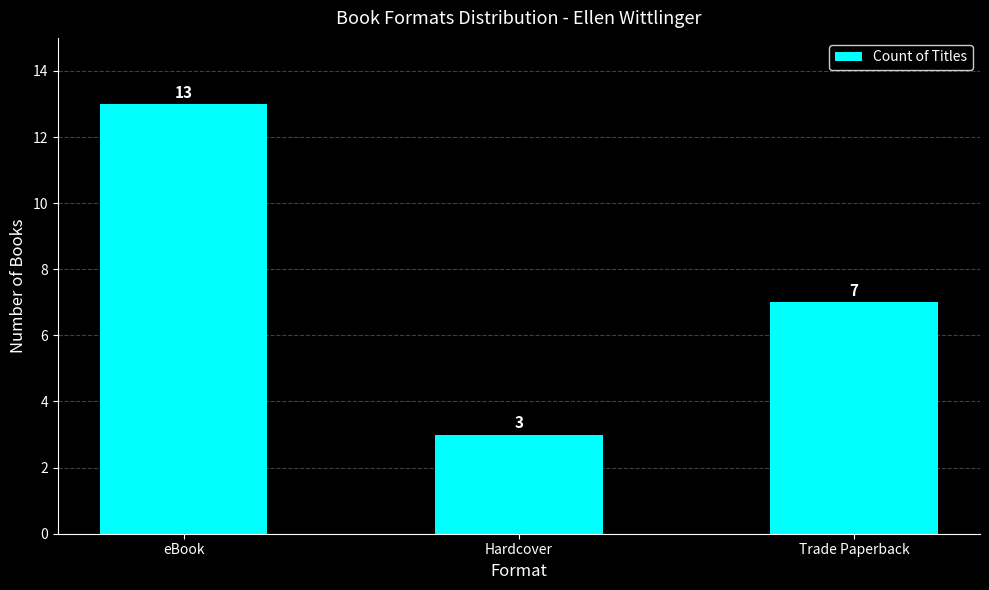

What is the difference between the maximum and minimum values?

10